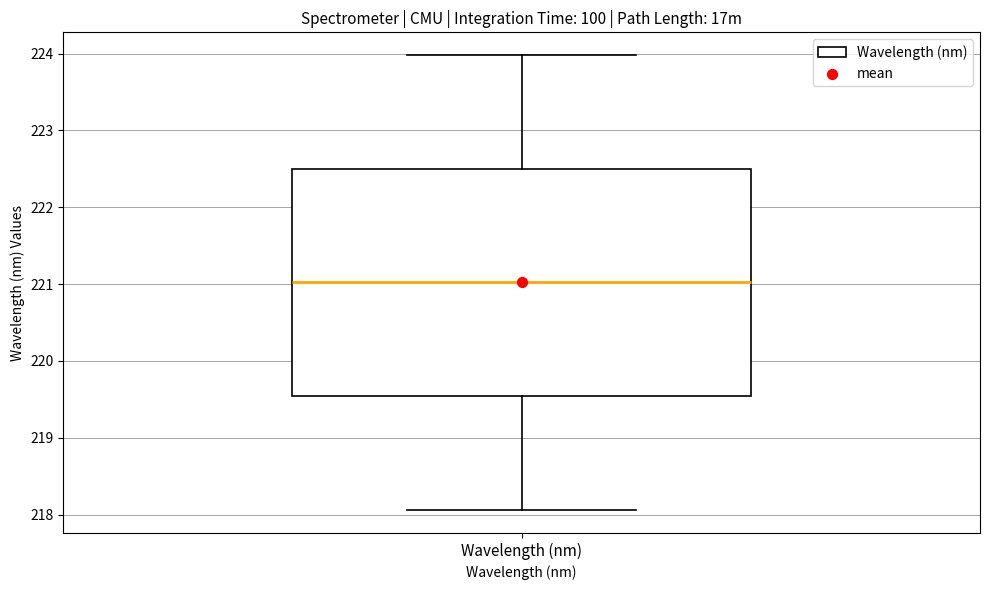

Transcribe this box plot: give where the median line is, the range the box spans, and where the two whiskers end, as read against the y-axis. The values are not printed on the chart, so give them approximately, as read against the axis.

median 221.0, box 219.5 to 222.5, whiskers 218.1 to 224.0